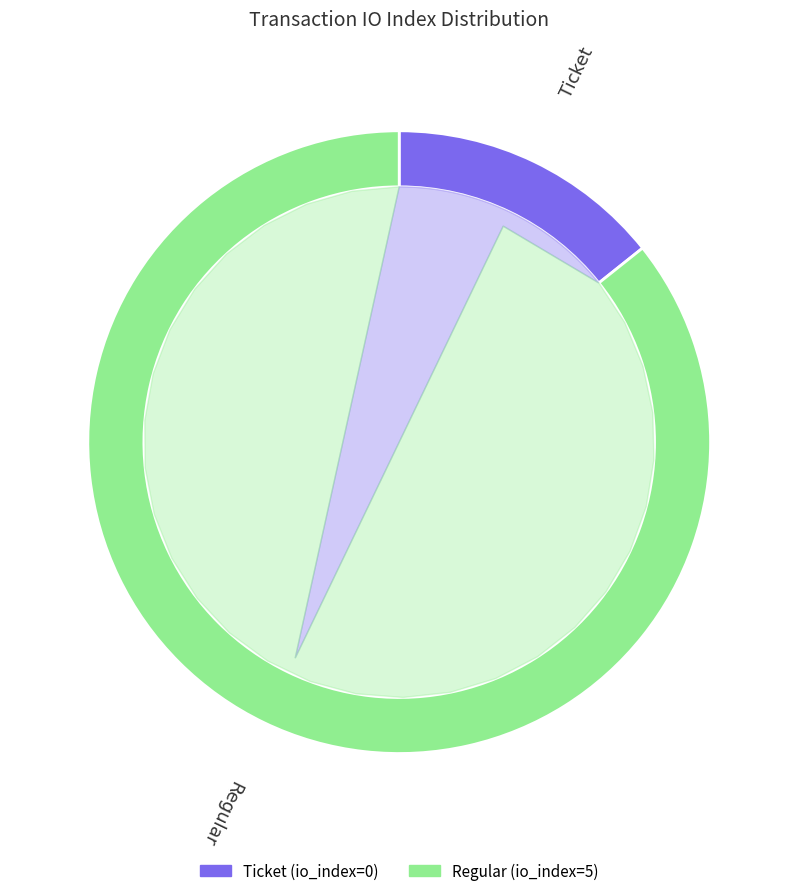

Which slice represents more than half of the pie?

Regular (io_index=5)